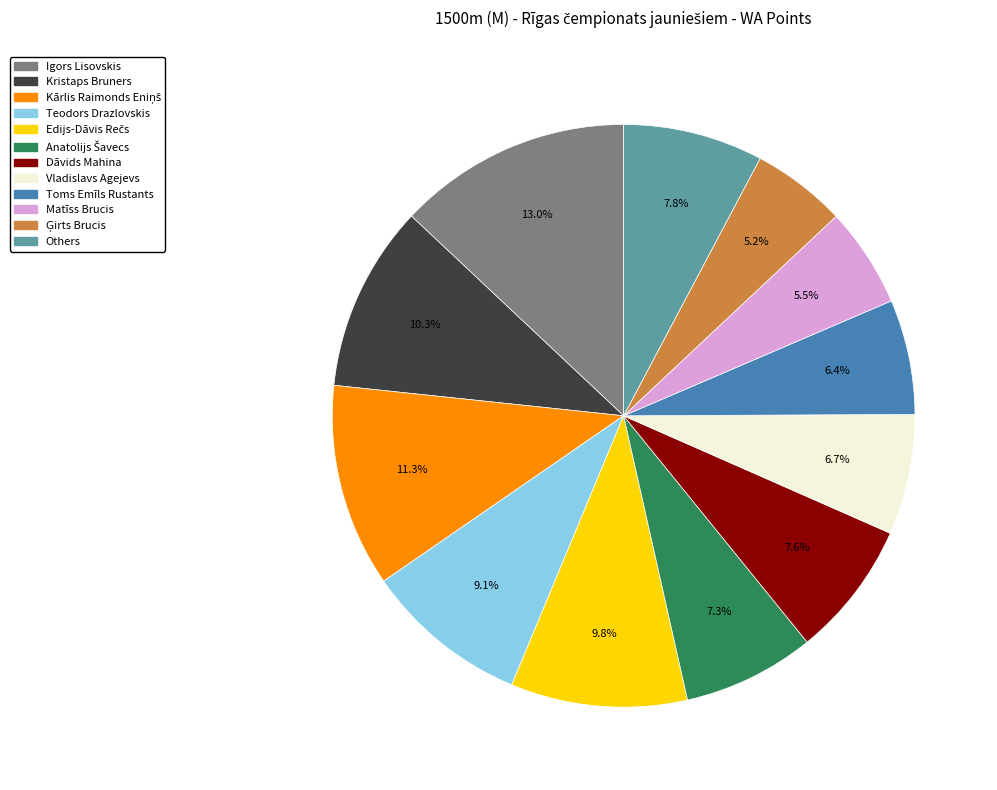

Is there a majority slice in this chart?

No